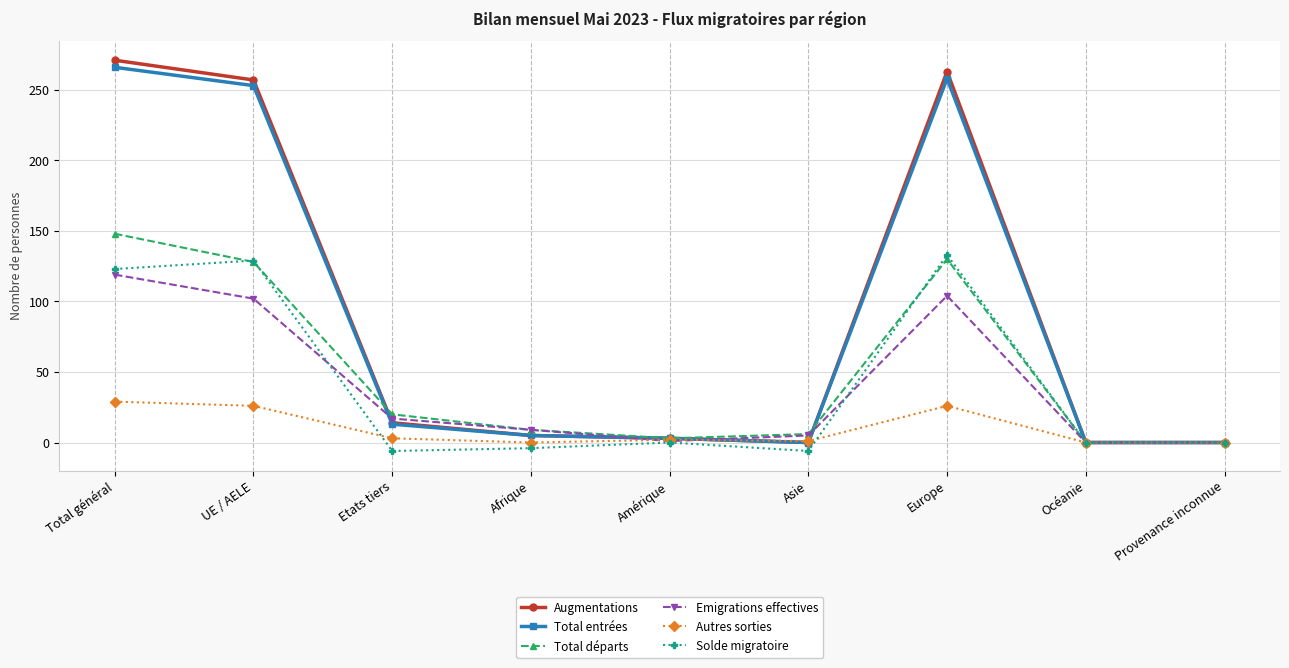

At how many categories does at least one series exceed 217?

3